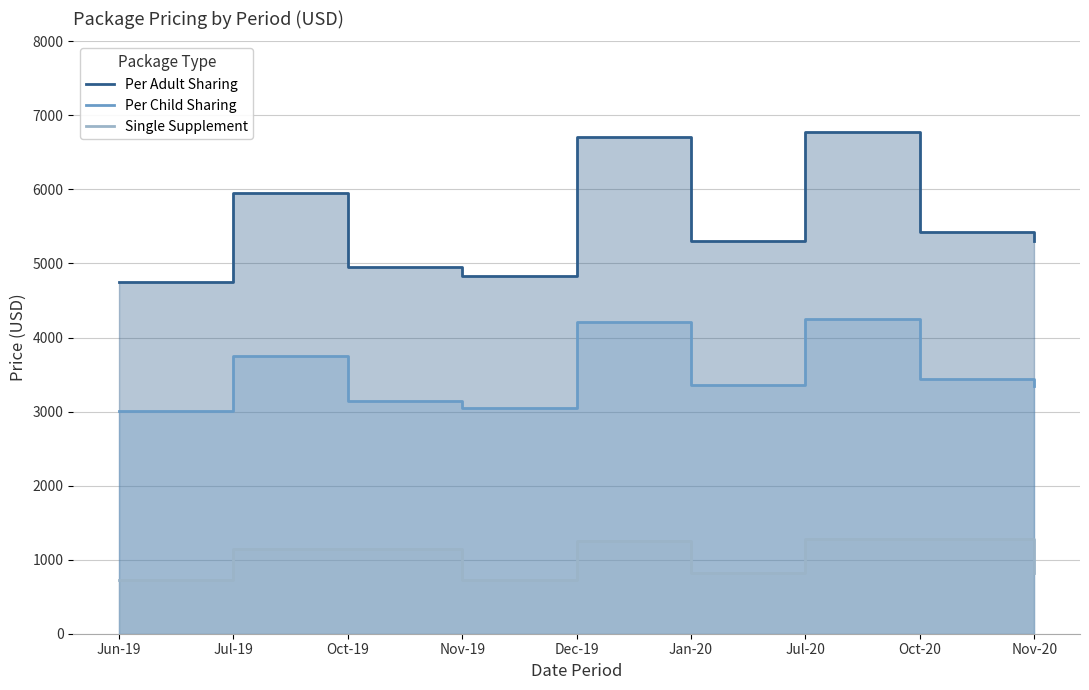

What is the total value across all series at Oct-20?

10145